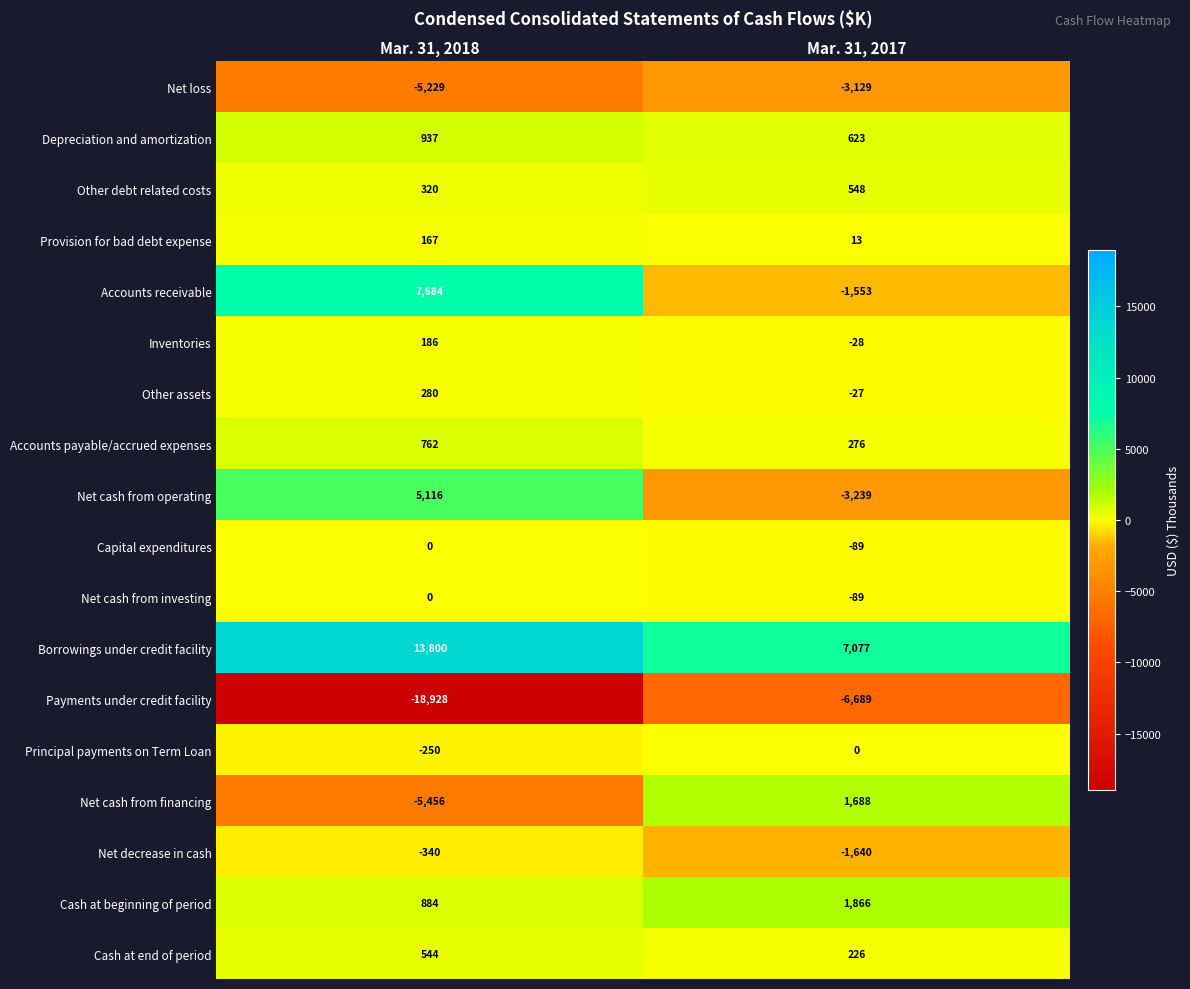

What is the total value across all series at Mar. 31, 2017?

-4166